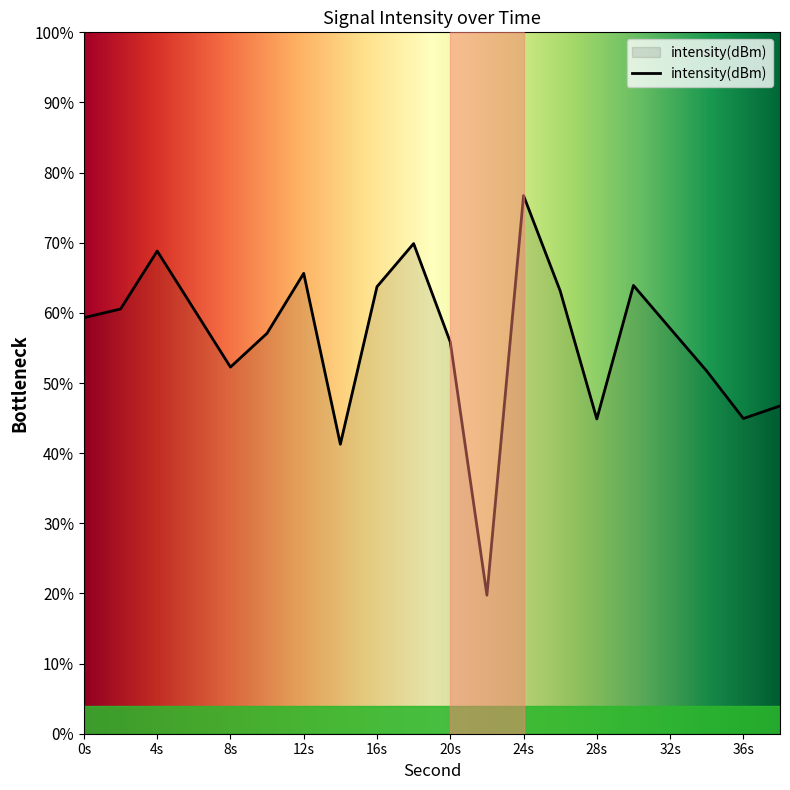

Does the chart have visible grid lines?

No